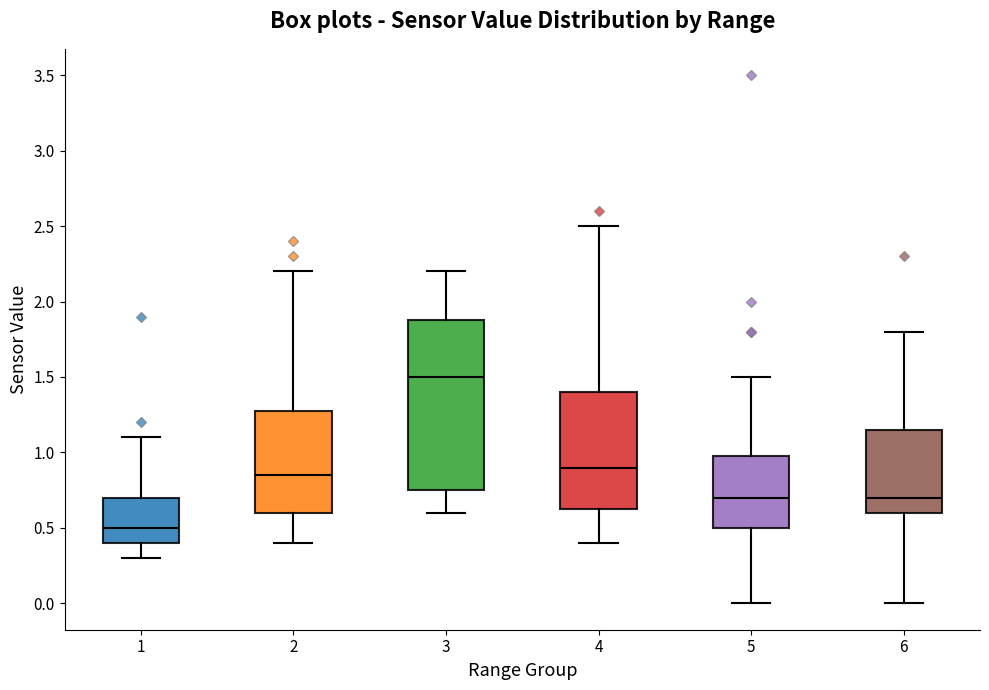

Where does the lower whisker of the box at x = 3 end on the y-axis? The values are not printed on the chart, so give them approximately, as read against the axis.

0.60